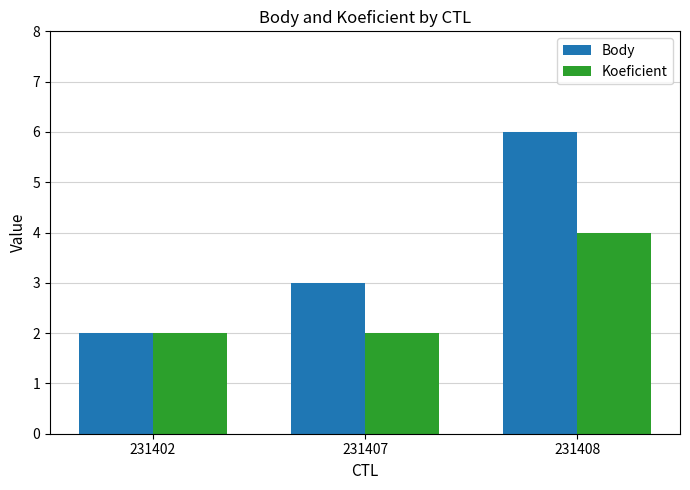

How many groups of bars are there?

3